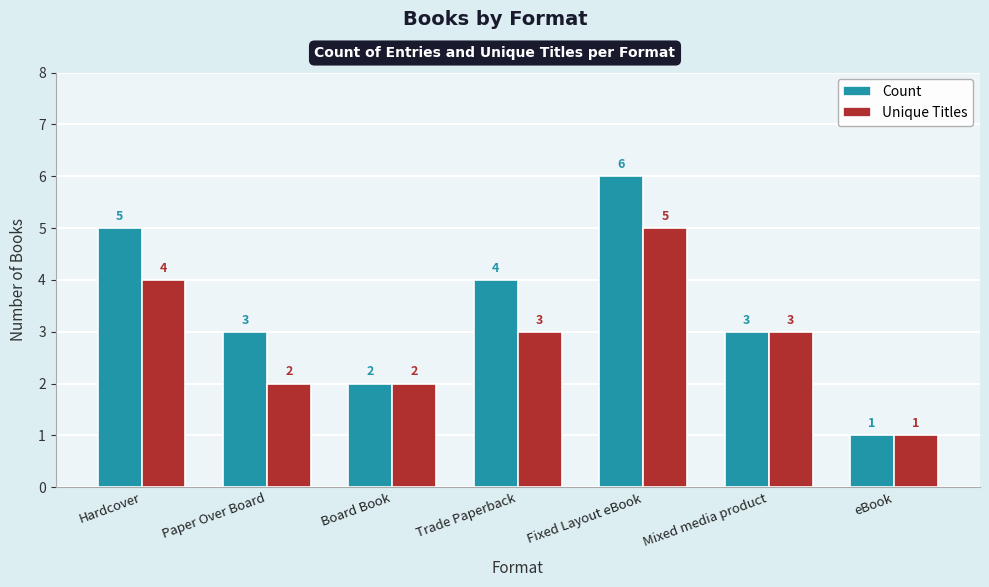

Reading left to right, what are all the values shown in this chart?

Count: Hardcover=5	Paper Over Board=3	Board Book=2	Trade Paperback=4	Fixed Layout eBook=6	Mixed media product=3	eBook=1
Unique Titles: Hardcover=4	Paper Over Board=2	Board Book=2	Trade Paperback=3	Fixed Layout eBook=5	Mixed media product=3	eBook=1